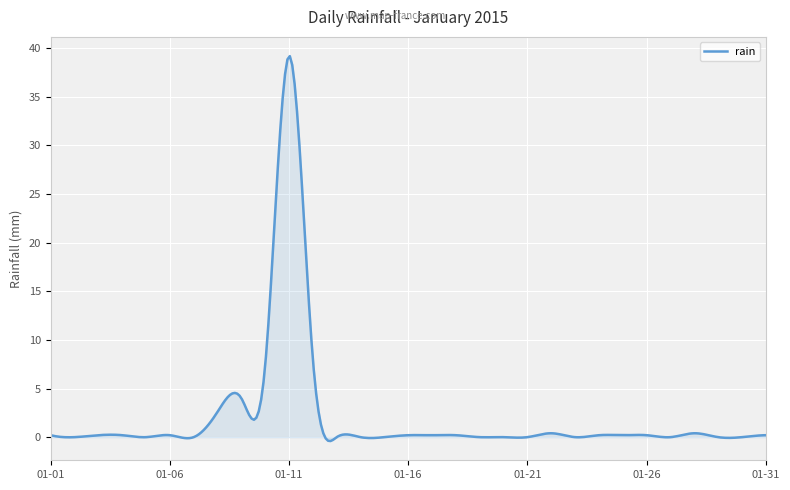

What is the difference between the maximum and minimum values?

39.6